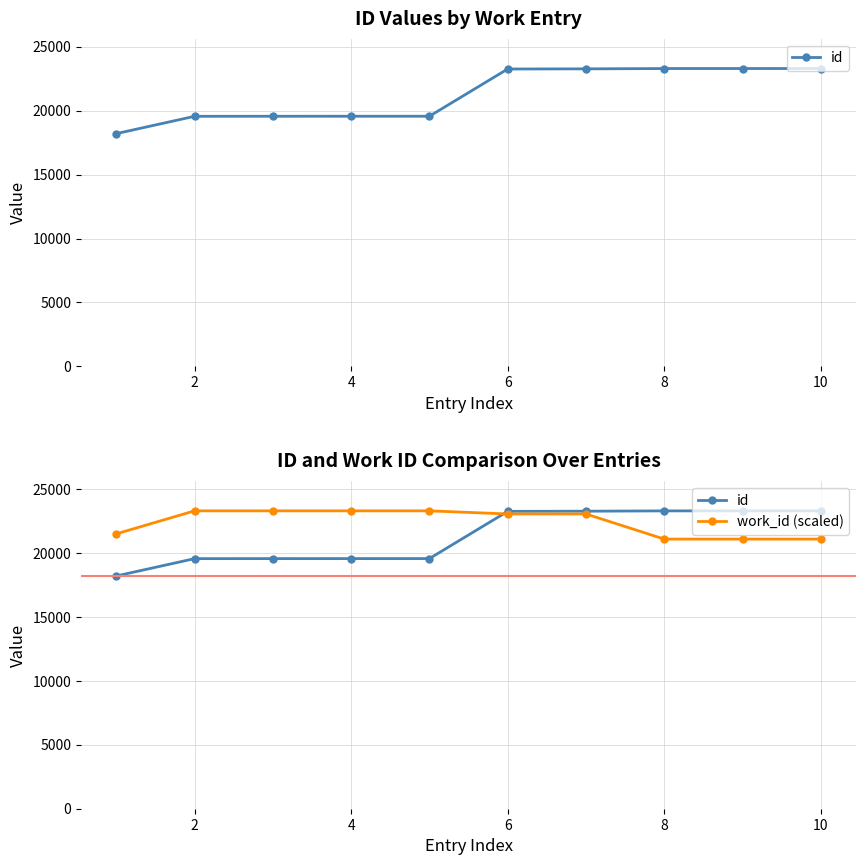

The value of work_id (scaled) at 2 is 10268.5. True or false?

False